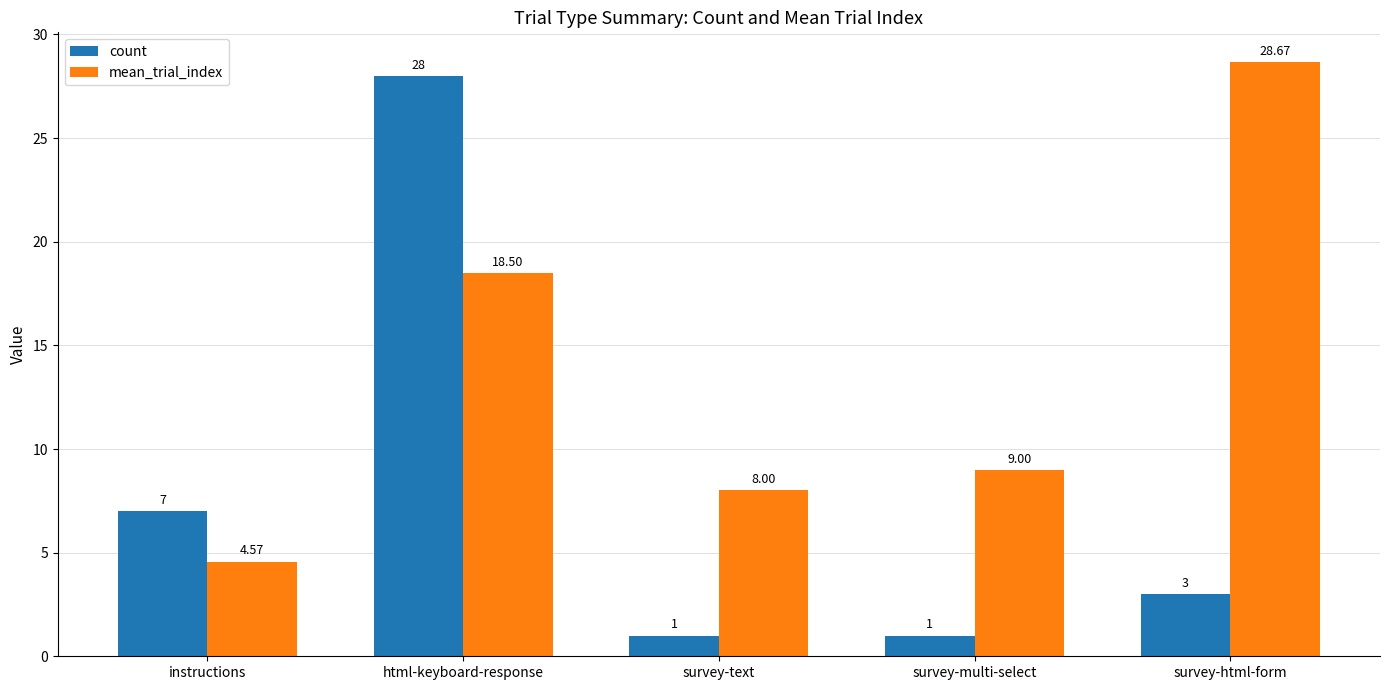

Where is count nearest to the value 14?

instructions